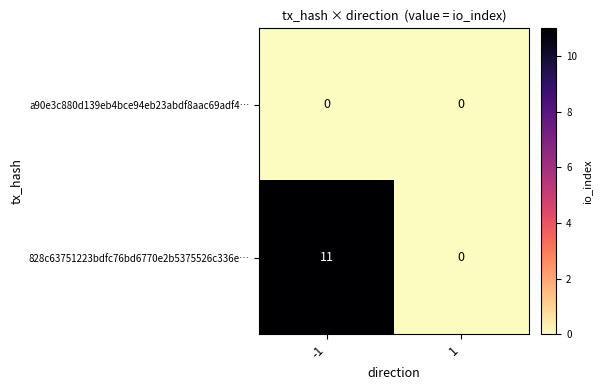

Rank the series by their average value, from lowest to highest.

a90e3c880d139eb4bce94eb23abdf8aac69adf4…, 828c63751223bdfc76bd6770e2b5375526c336e…